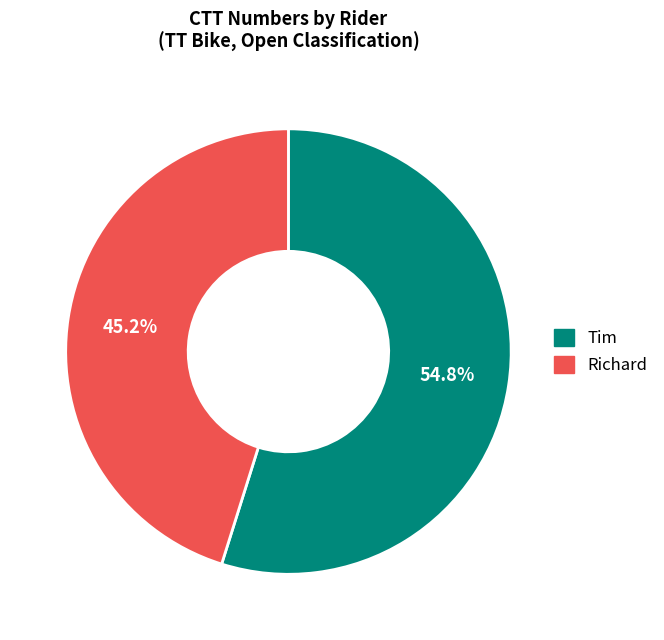

What percentage is the Richard slice, to the nearest percent?

45%